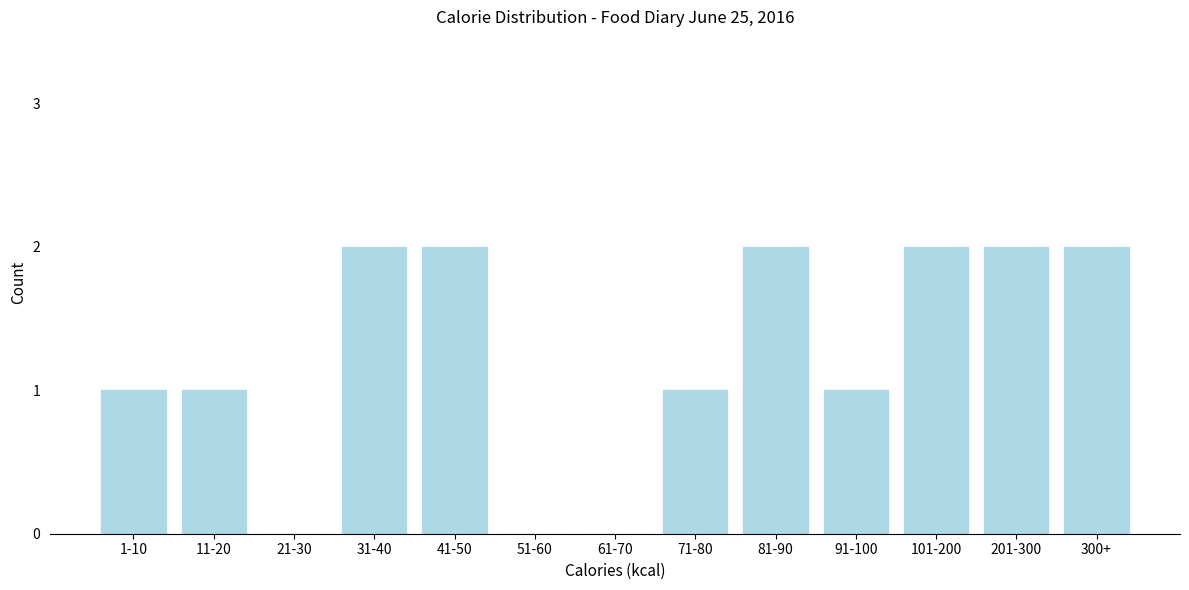

Reading left to right, list all the values displayed in this chart.

1-10=1	11-20=1	21-30=0	31-40=2	41-50=2	51-60=0	61-70=0	71-80=1	81-90=2	91-100=1	101-200=2	201-300=2	300+=2